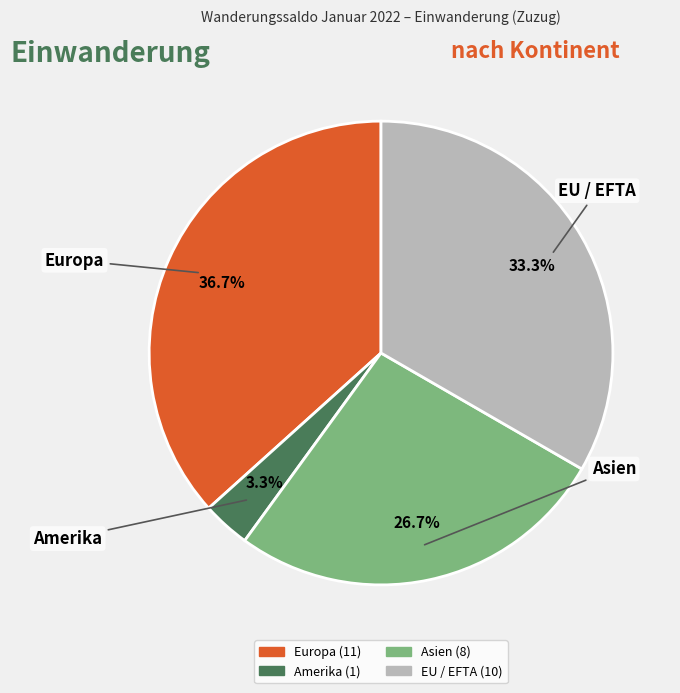

Is there any slice that represents more than half of the pie?

No